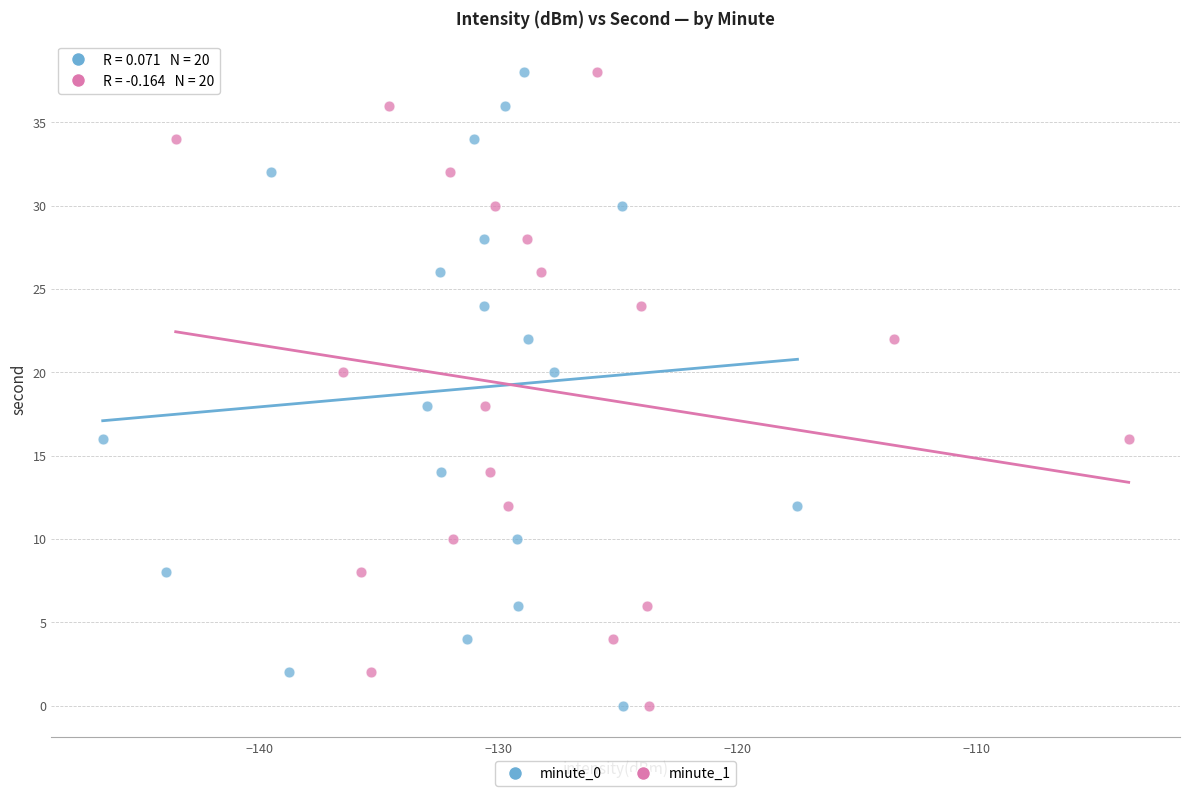

What are all the series names shown in the legend?

minute_0, minute_1